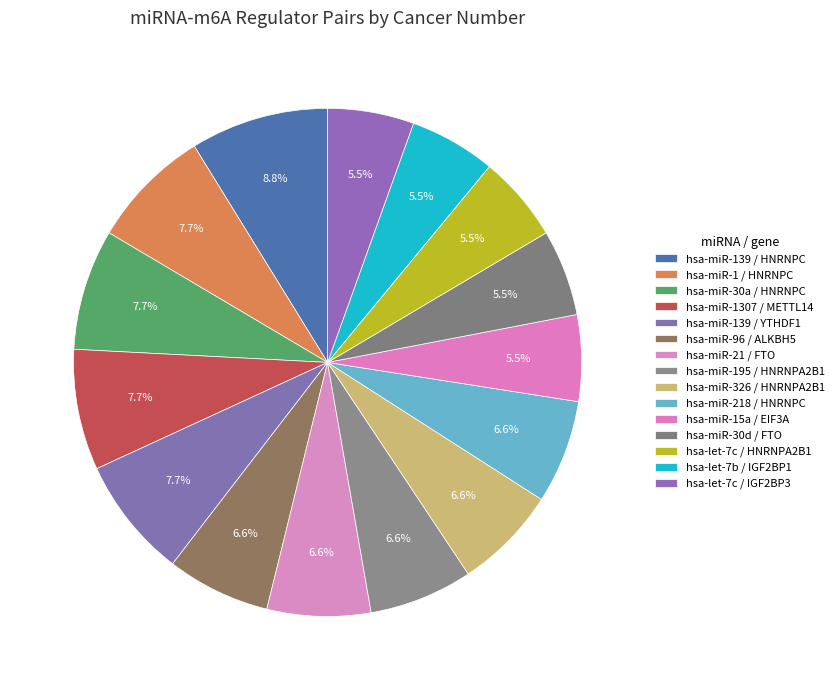

Combined, do hsa-miR-15a / EIF3A and hsa-let-7c / HNRNPA2B1 account for over 50%?

No